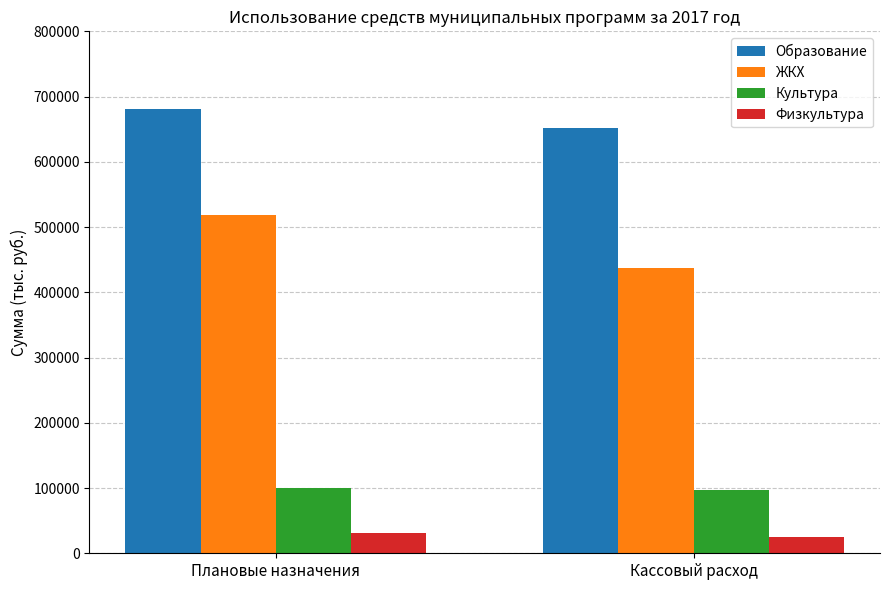

Where is Физкультура nearest to the value 28009?

Кассовый расход